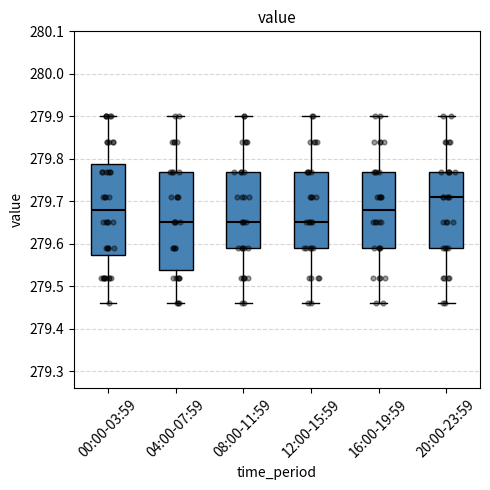

Which box has the highest median line?

20:00-23:59